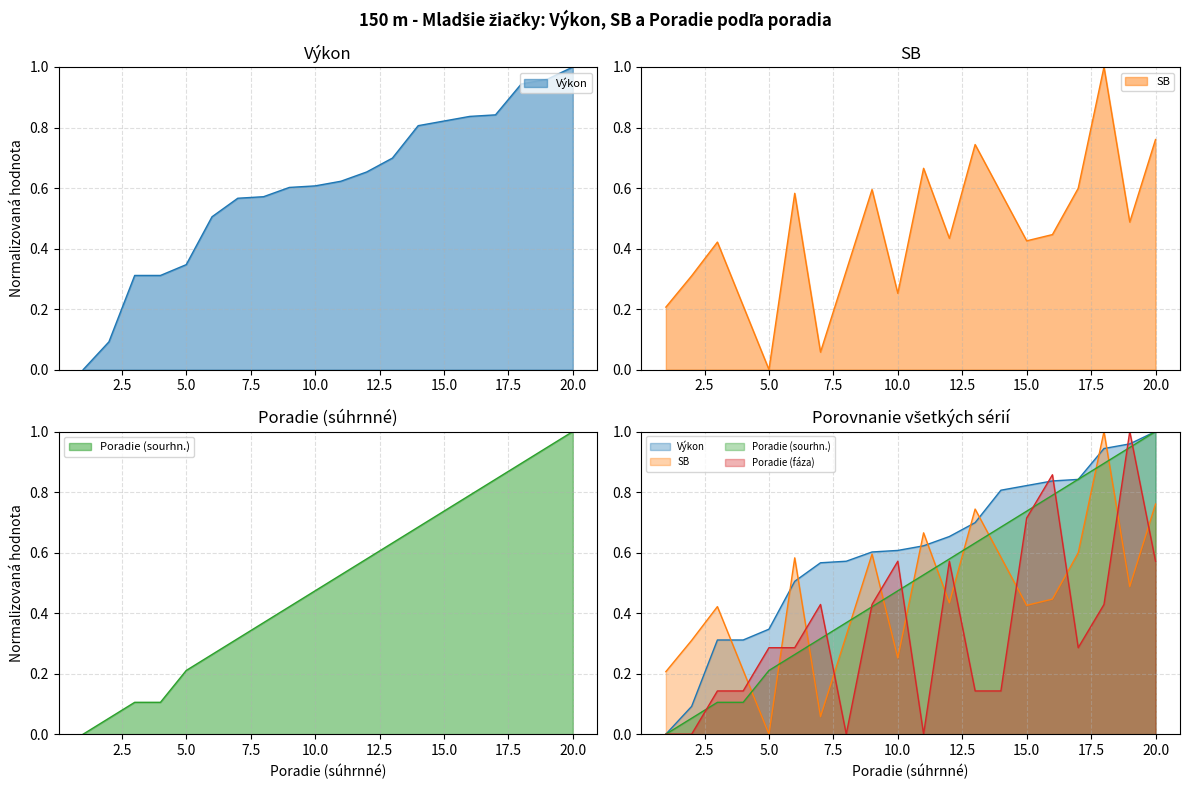

True or false: Výkon has a value of 0.0 at 1.

True